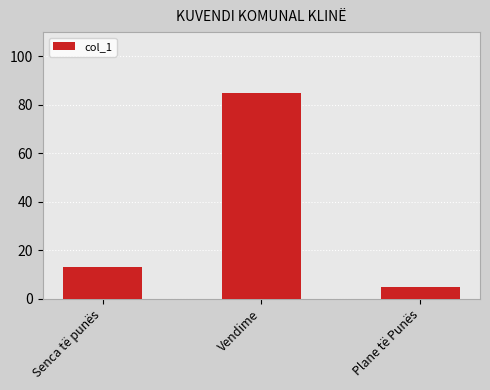

What is the ratio of the value at Senca të punës to the value at Plane të Punës?

2.6